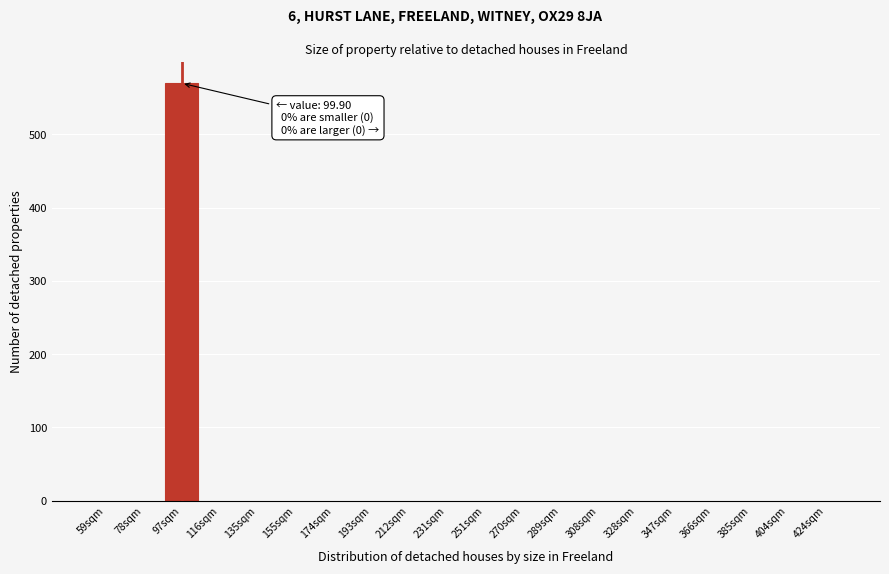

Reading left to right, transcribe all the data shown in this chart.

59sqm=0	78sqm=0	97sqm=570	116sqm=0	135sqm=0	155sqm=0	174sqm=0	193sqm=0	212sqm=0	231sqm=0	251sqm=0	270sqm=0	289sqm=0	308sqm=0	328sqm=0	347sqm=0	366sqm=0	385sqm=0	404sqm=0	424sqm=0